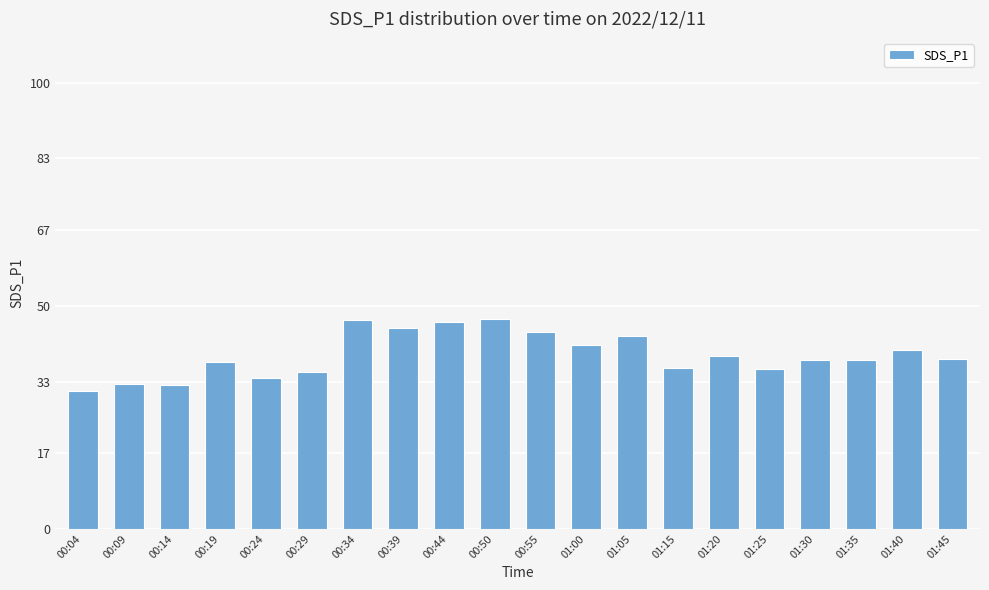

The value at 01:45 is 13.3. True or false?

False